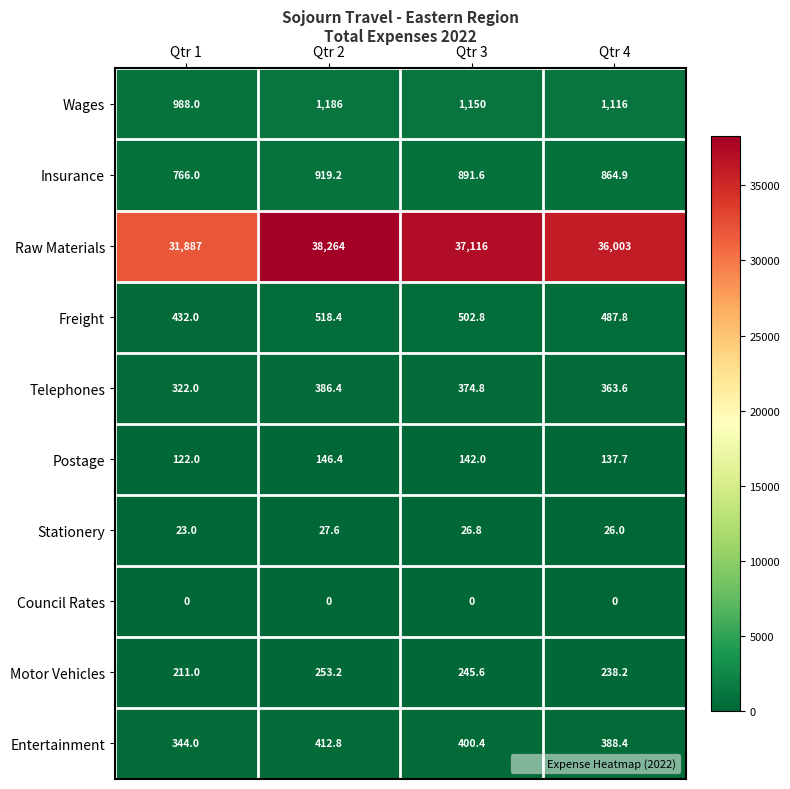

Rank the series by their maximum value, from highest to lowest.

Raw Materials, Wages, Insurance, Freight, Entertainment, Telephones, Motor Vehicles, Postage, Stationery, Council Rates